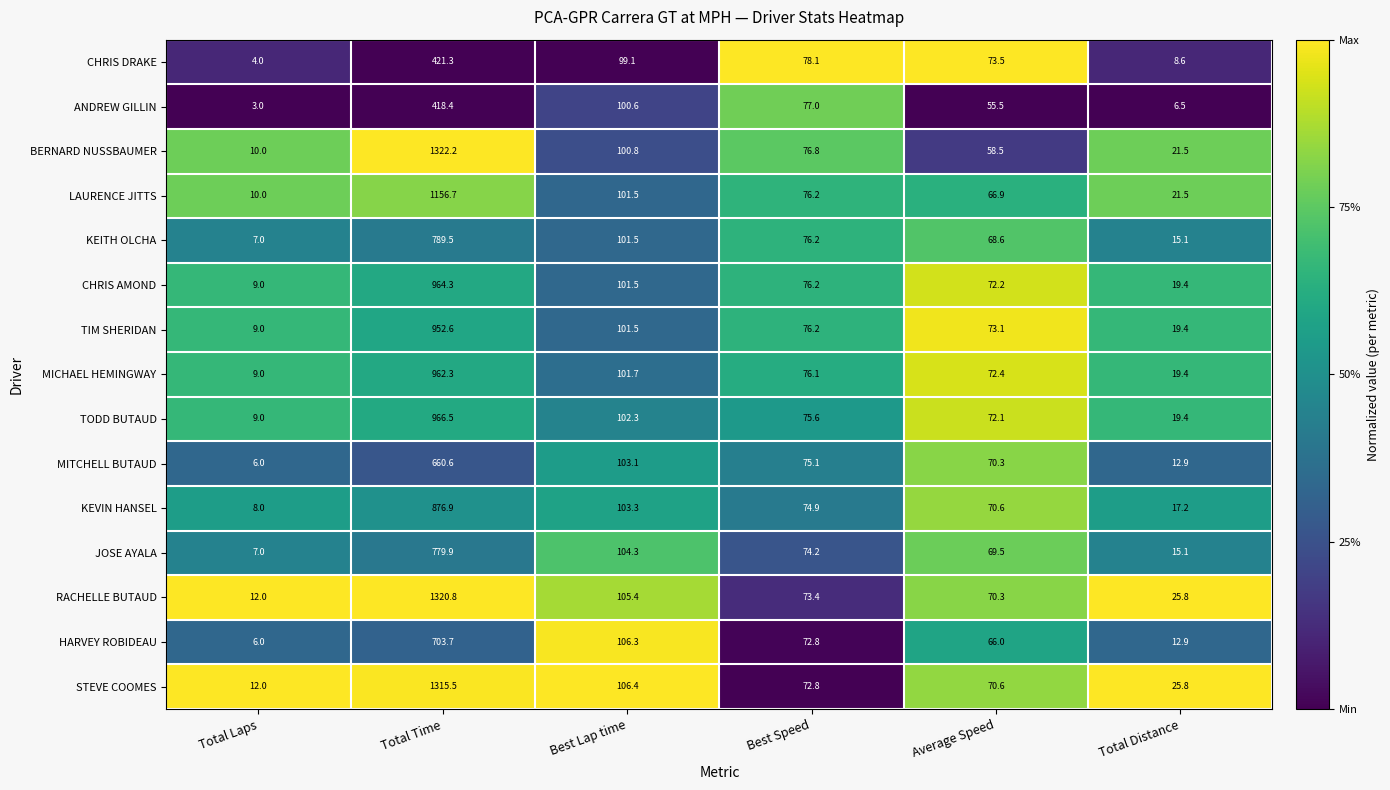

Where does the CHRIS AMOND series first go above 76?

Total Time